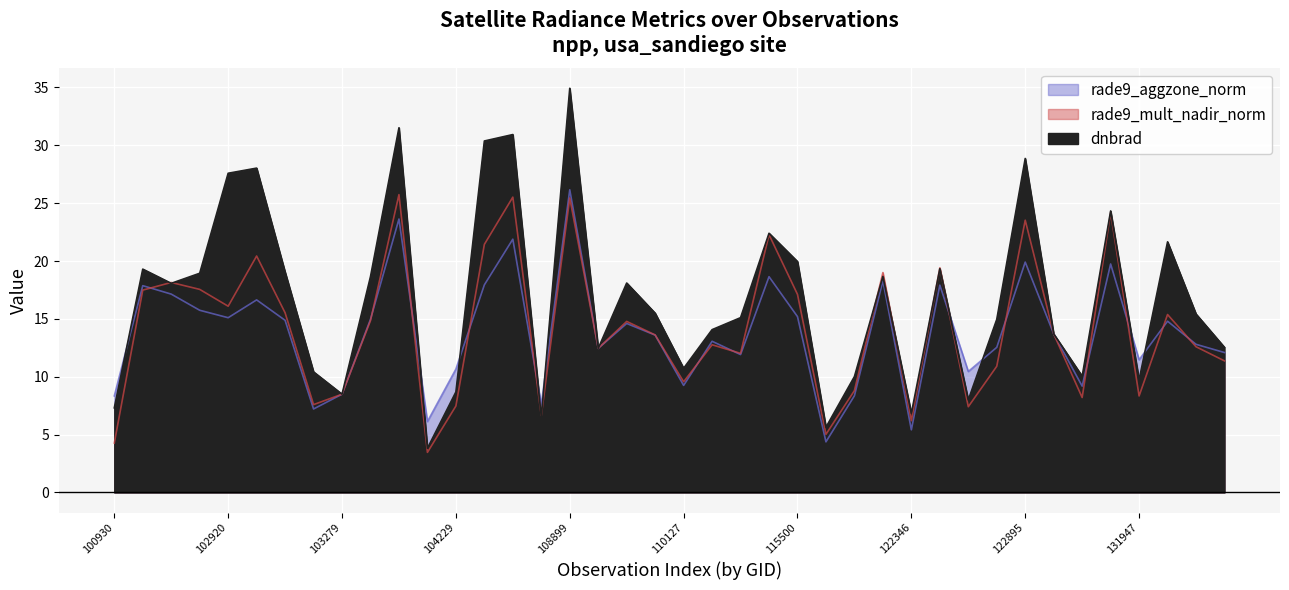

How many interior local valleys does the rade9_mult_nadir_norm series have?

12